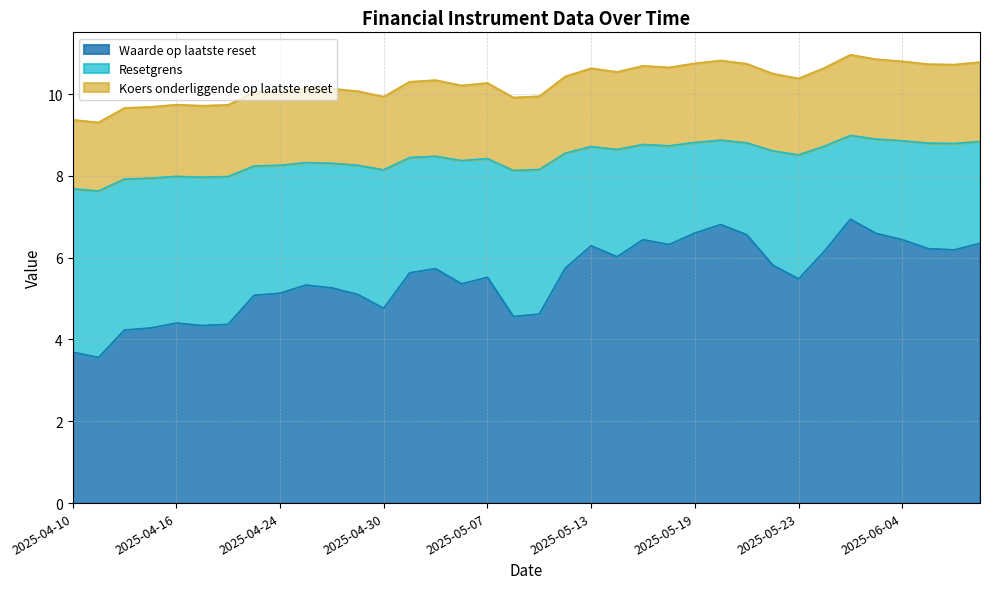

What is the label of the 24th point from the right?

2025-04-30